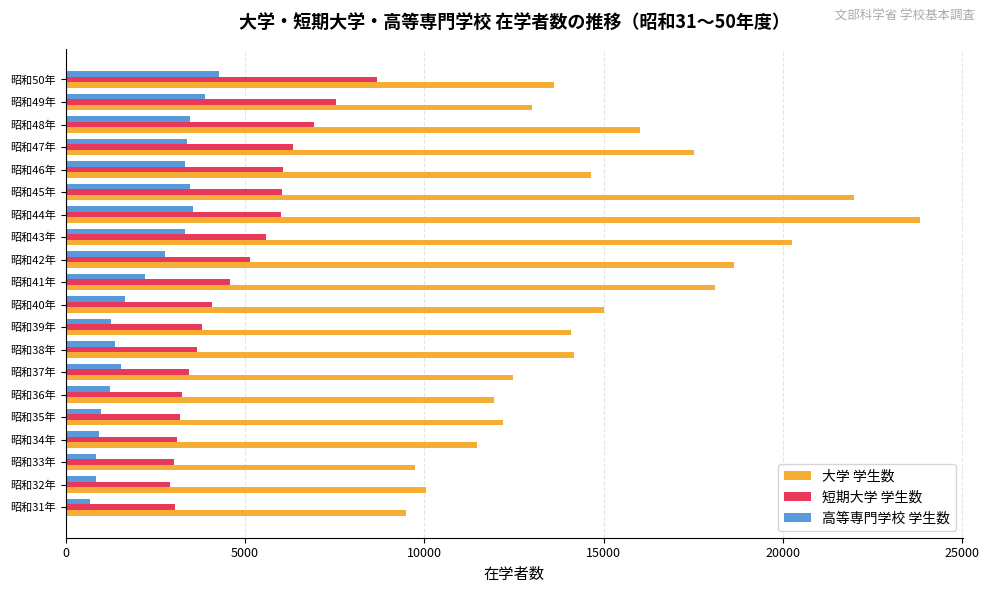

How many data points in 短期大学 学生数 are less than 4584?

10